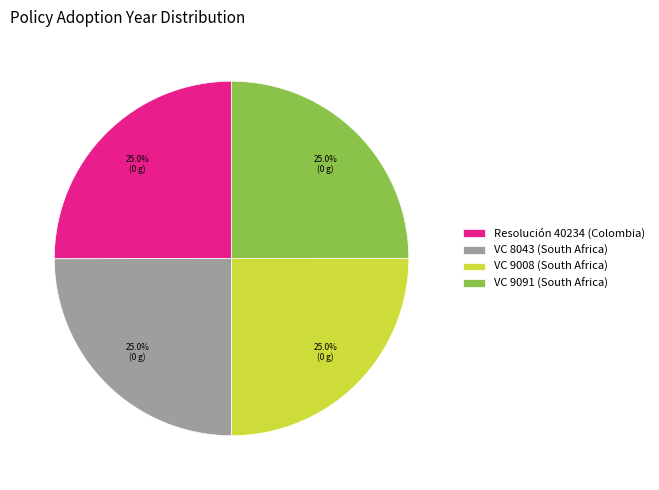

Approximately how many times larger is the value at VC 9091 (South Africa) compared to VC 9008 (South Africa)?

1.0